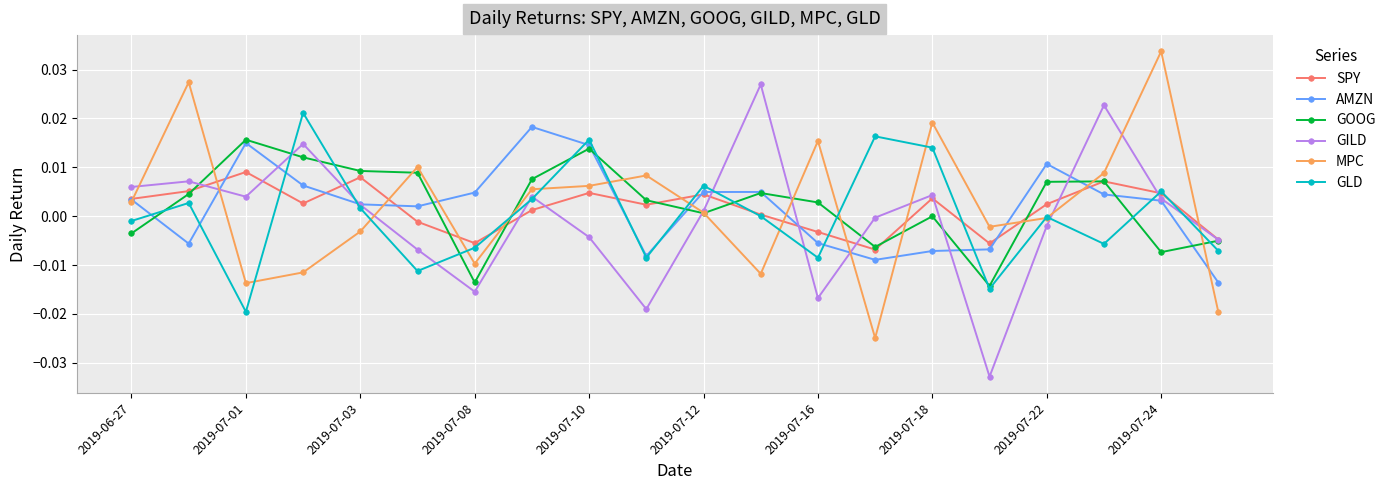

In GLD, how many points are higher than both neighbors (excluding endpoints)?

7